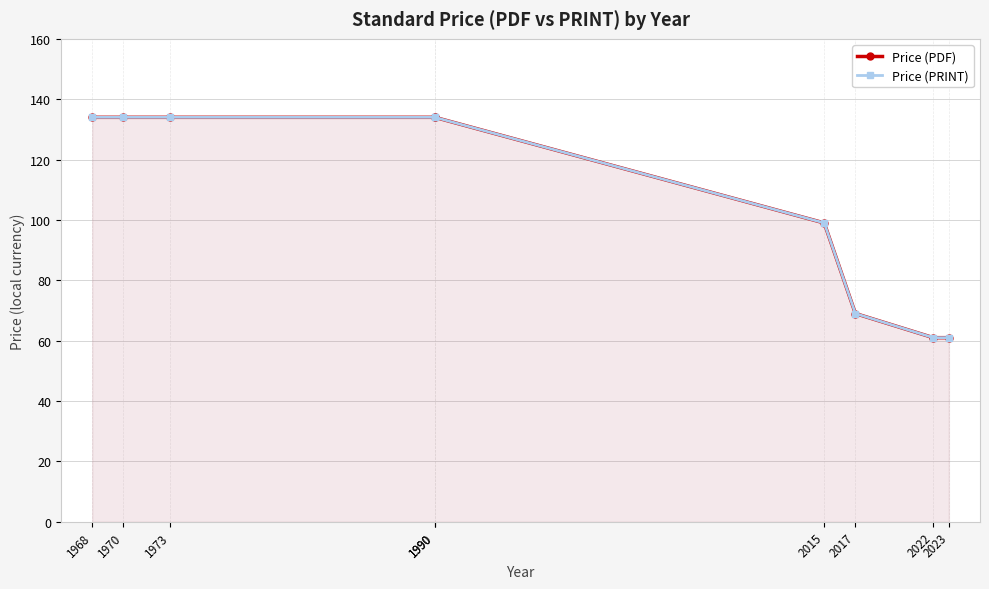

How many lines are shown in the chart?

2